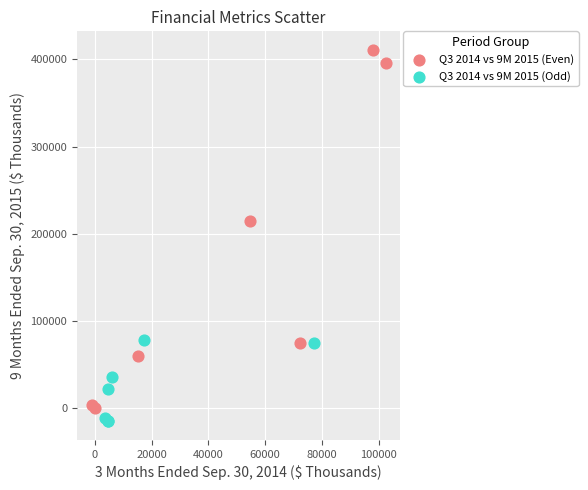

Which series contains the highest Y value?

Q3 2014 vs 9M 2015 (Even)